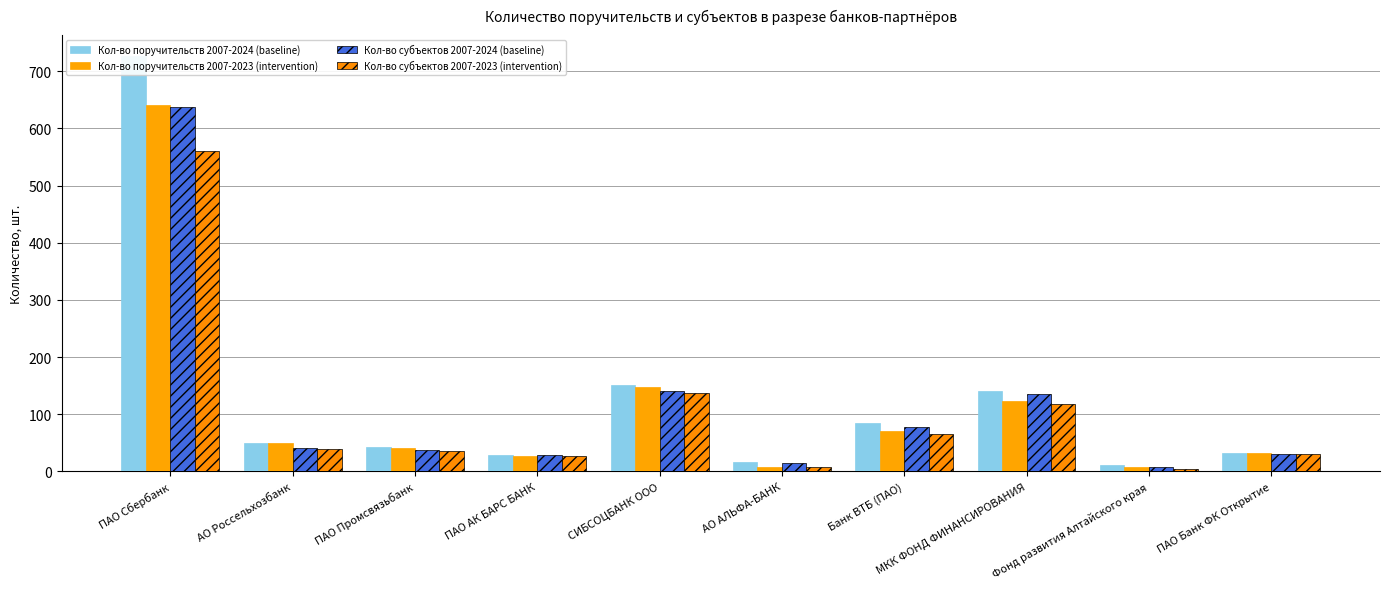

What is the label of the 8th bar from the left?

МКК ФОНД ФИНАНСИРОВАНИЯ